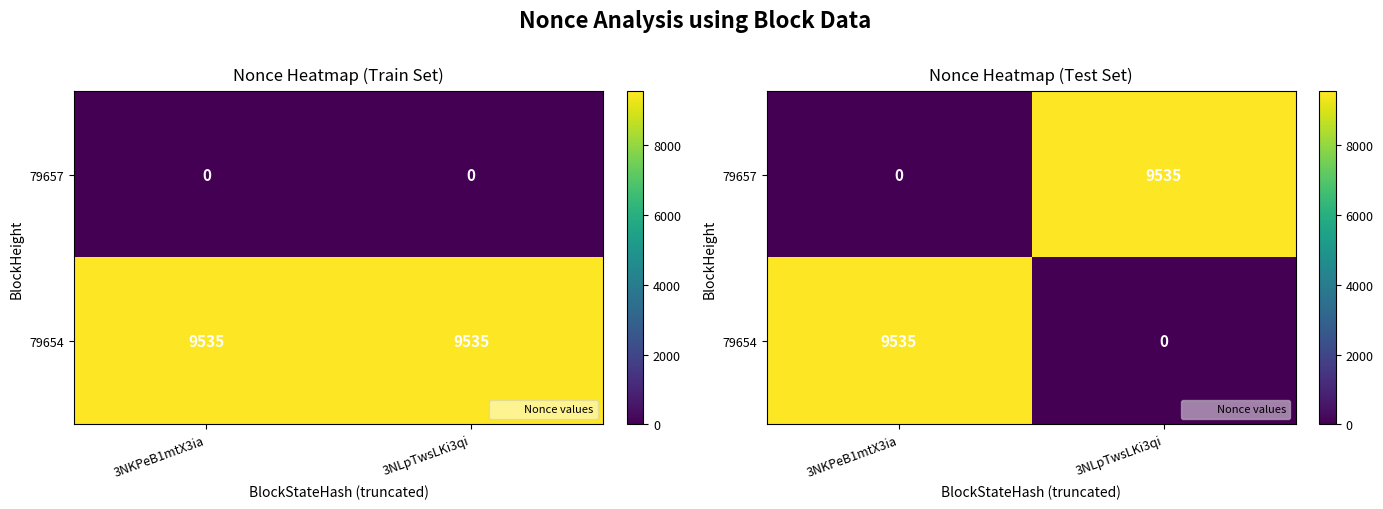

What is the highest value of the 79657 series?

9535